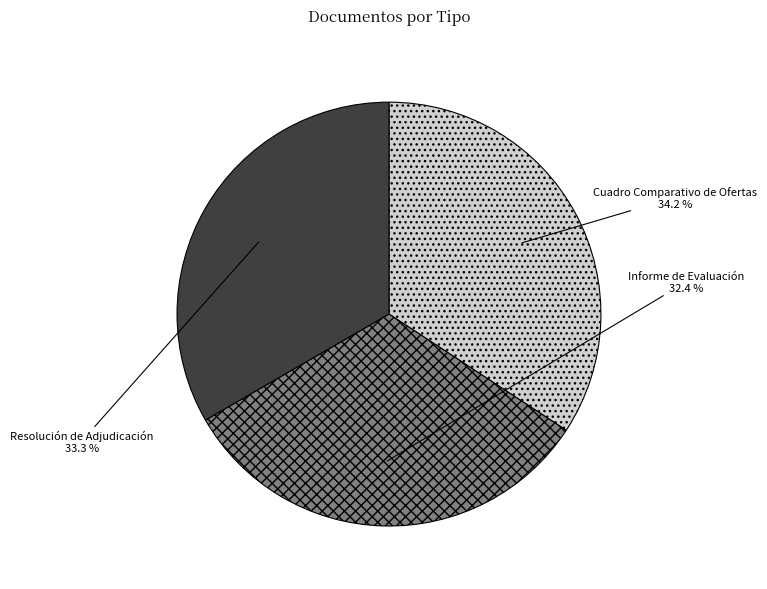

Is there a majority slice in this chart?

No